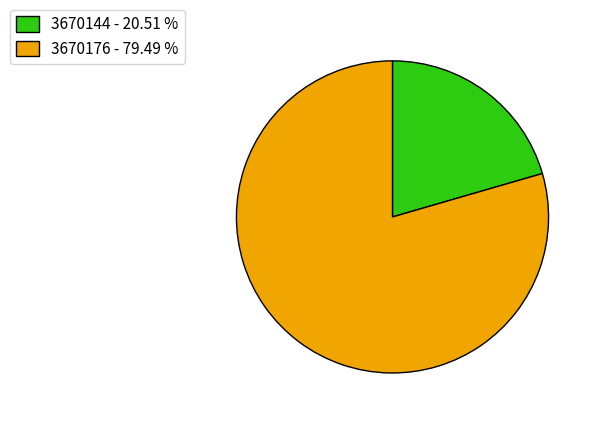

Is there a majority slice in this chart?

Yes